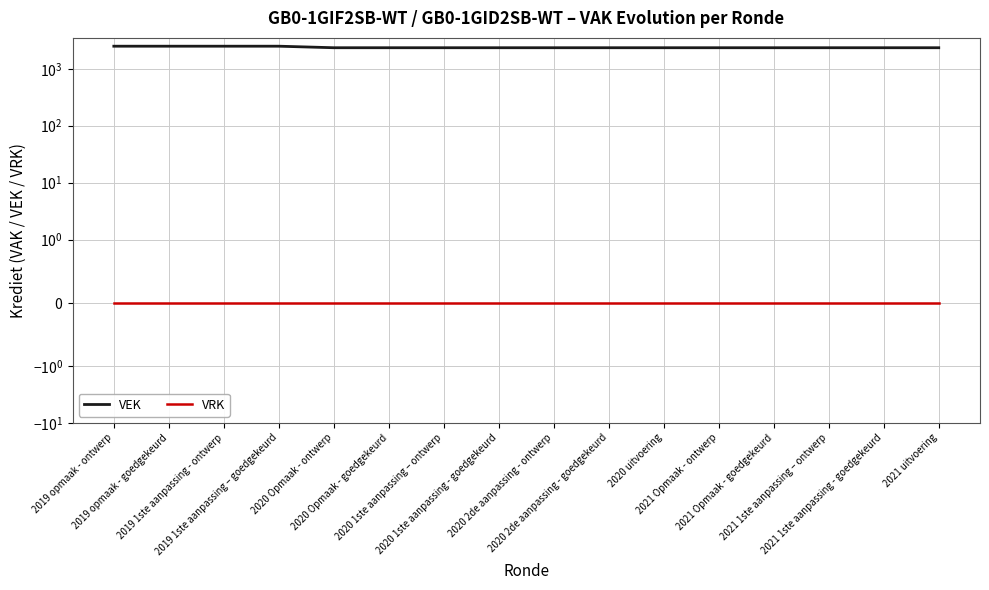

True or false: VEK and VRK cross at least once.

False